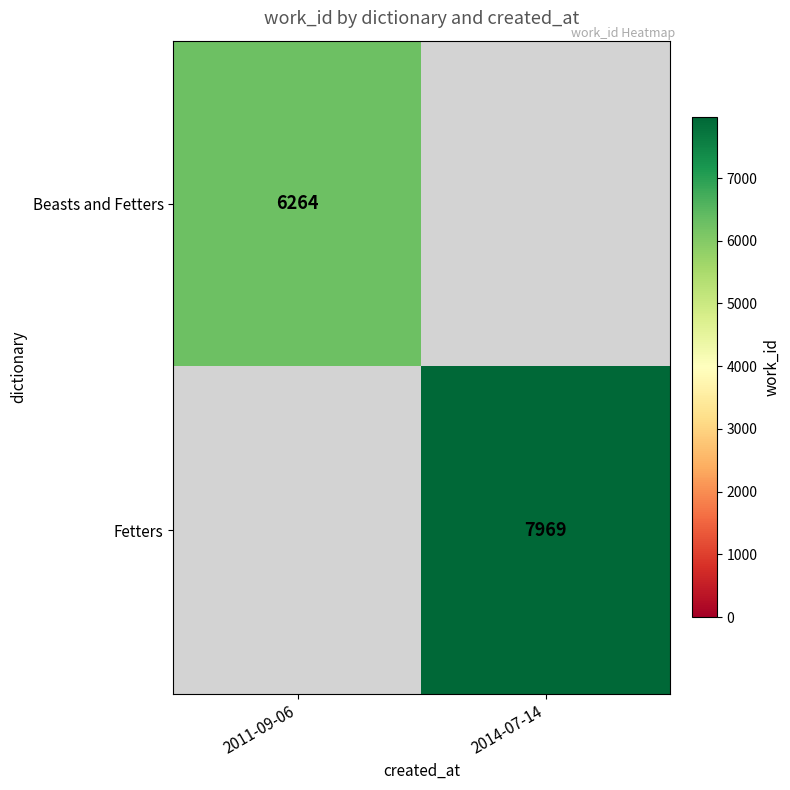

At which category does the chart reach its minimum across all series?

2011-09-06